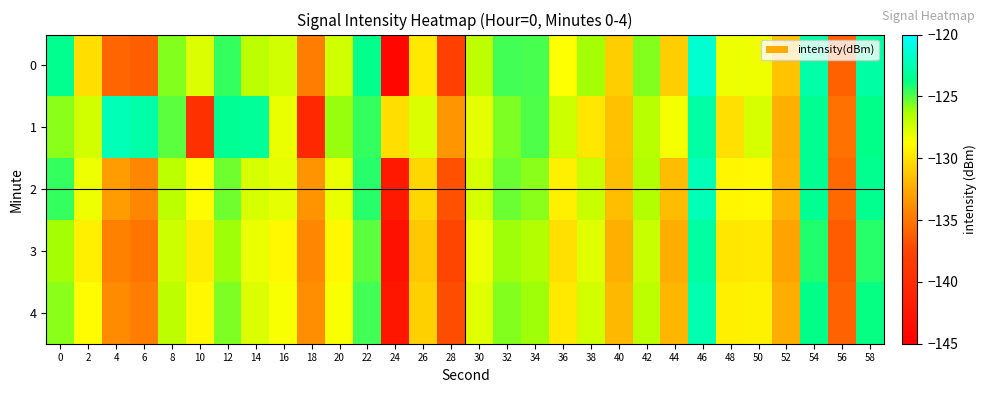

What is the difference between the highest and lowest values at 6?

13.3